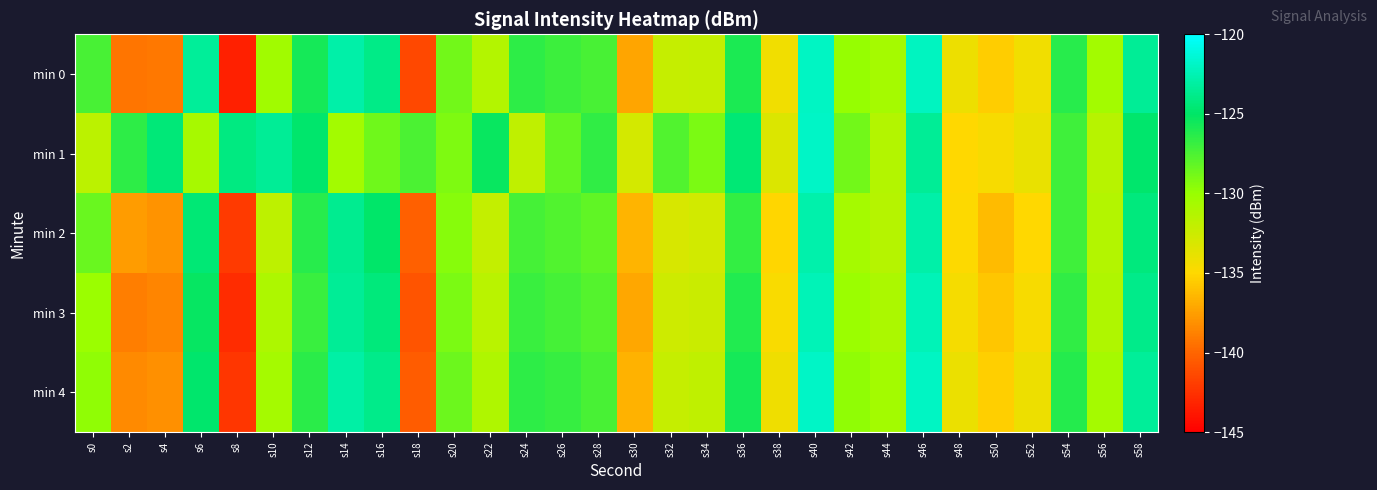

Count the number of categories in the chart.

30